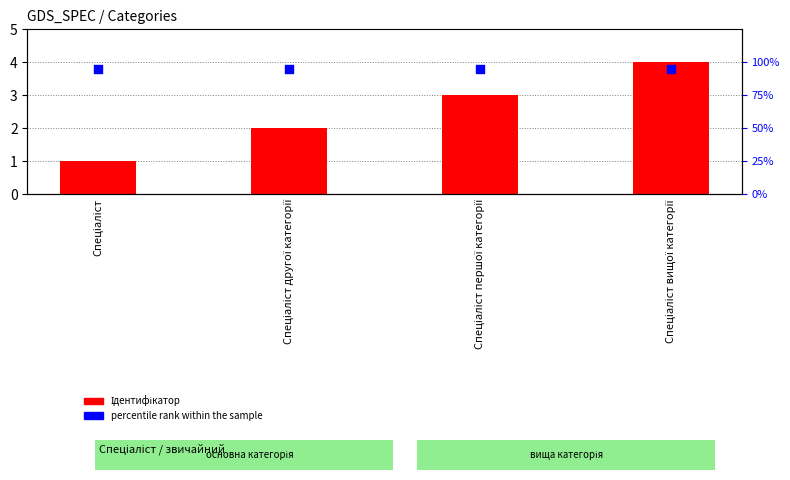

Which series contains the lowest Y value?

Ідентифікатор